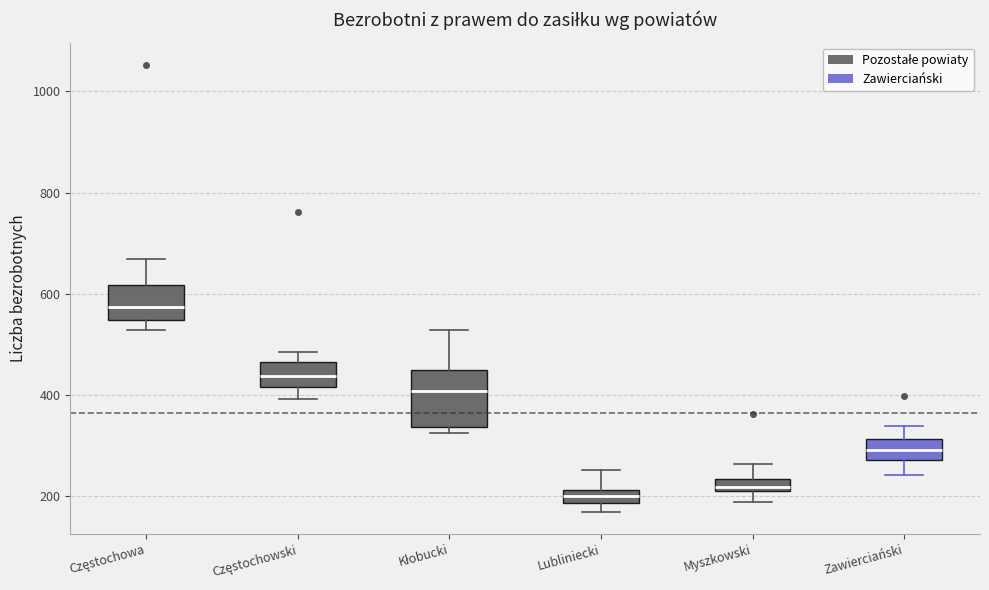

Comparing the boxes themselves (not the whiskers), which one is the tallest?

Kłobucki